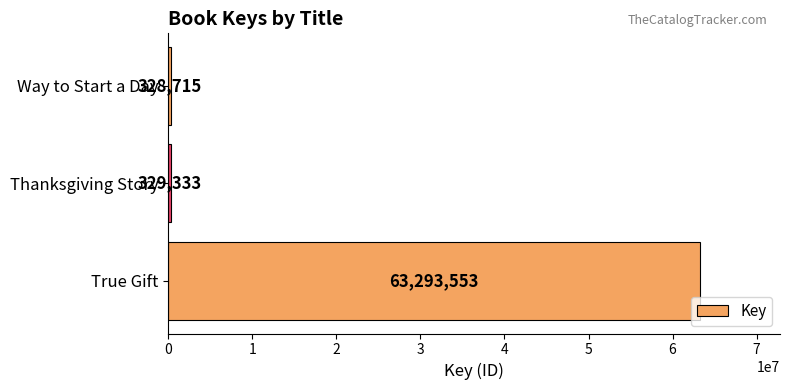

What is the average value?

21317200